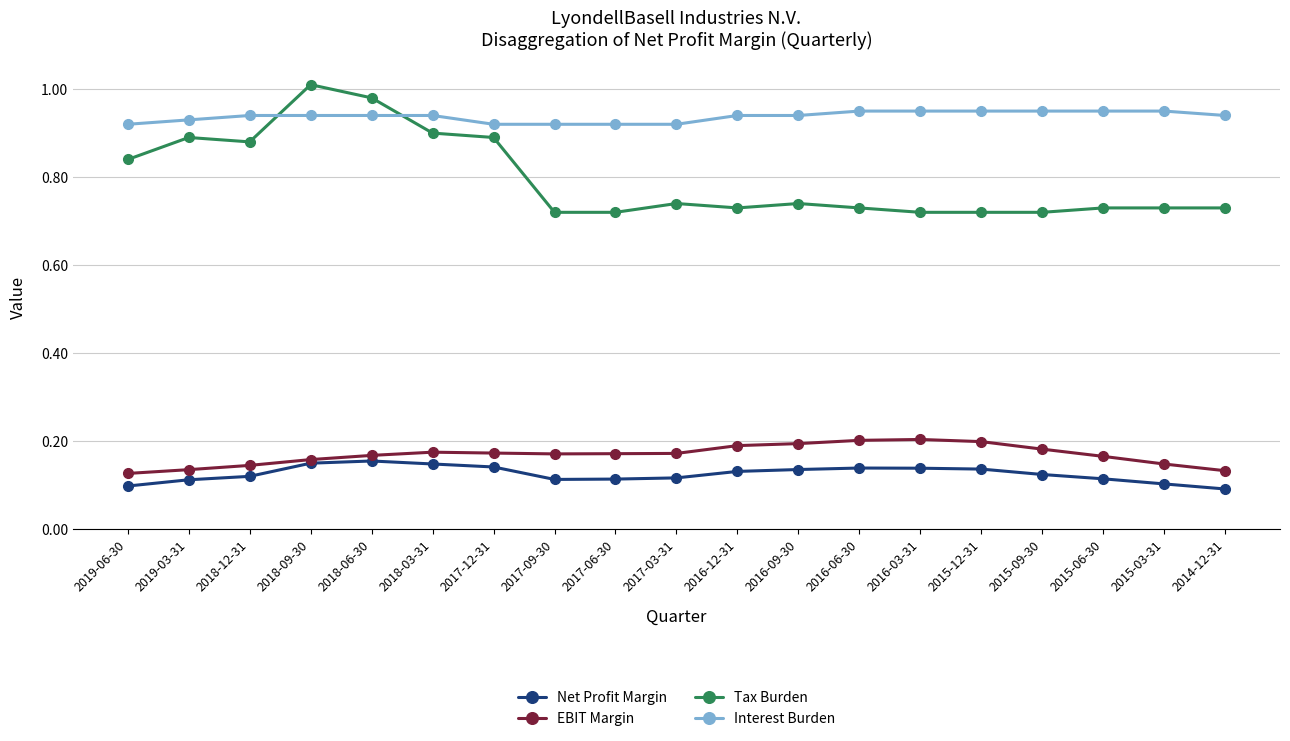

Rank the series by their maximum value, from lowest to highest.

Net Profit Margin, EBIT Margin, Interest Burden, Tax Burden